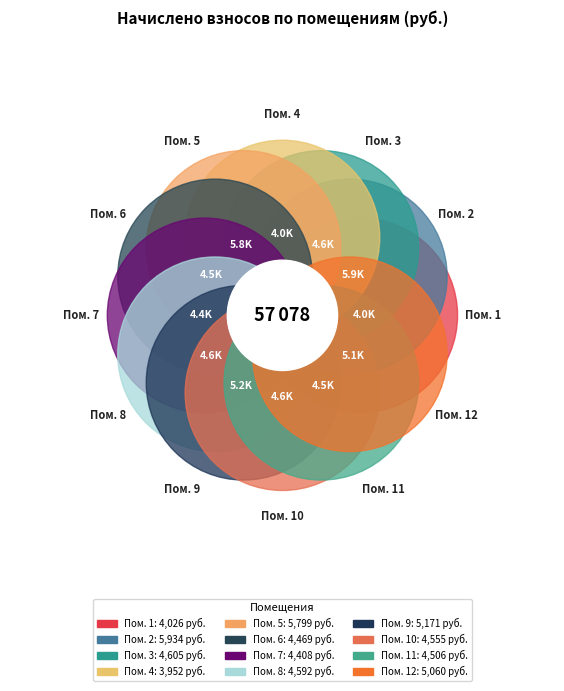

Is it true that 9 is 9% of the pie?

True